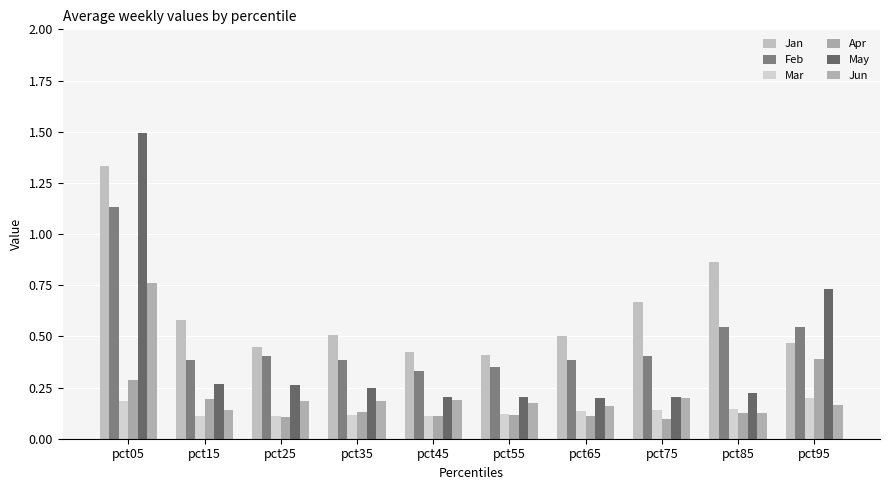

At how many categories does at least one series exceed 0?

10